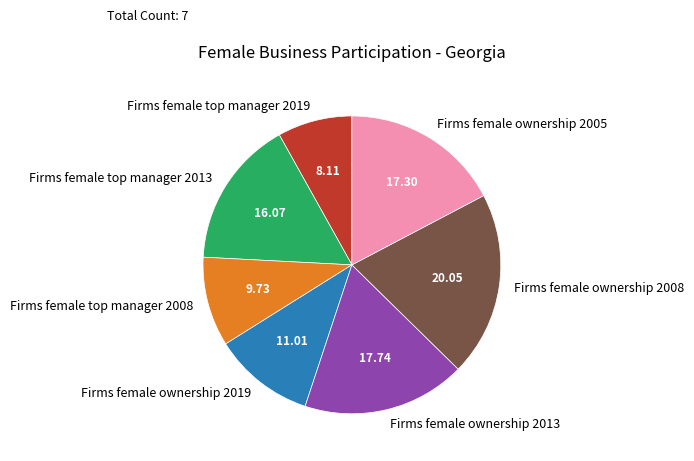

Is there a majority slice in this chart?

No